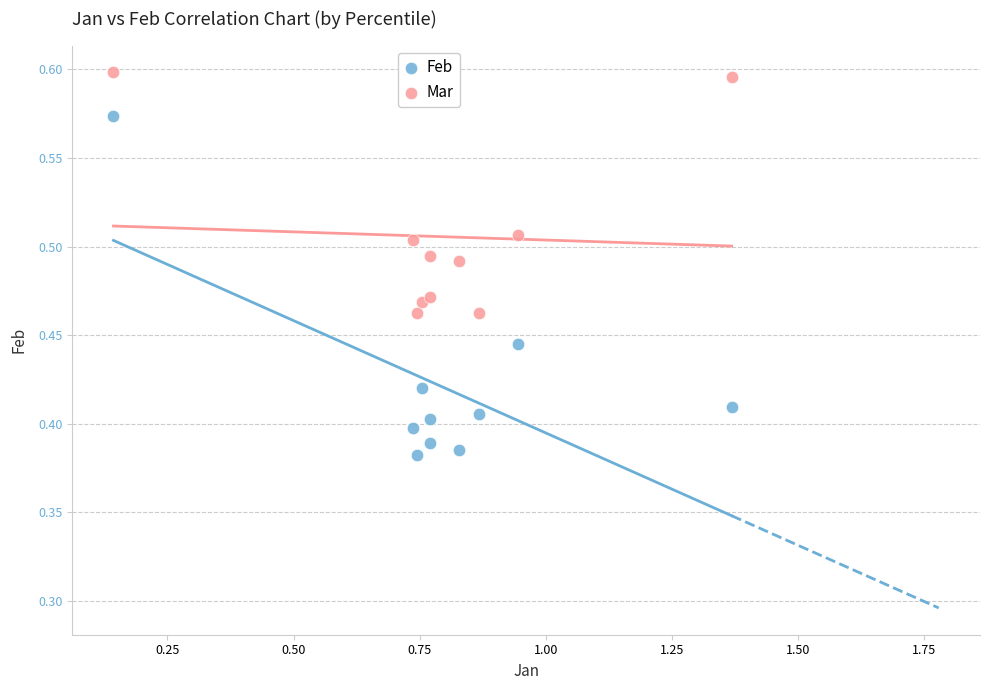

What are all the series names shown in the legend?

Feb, Mar